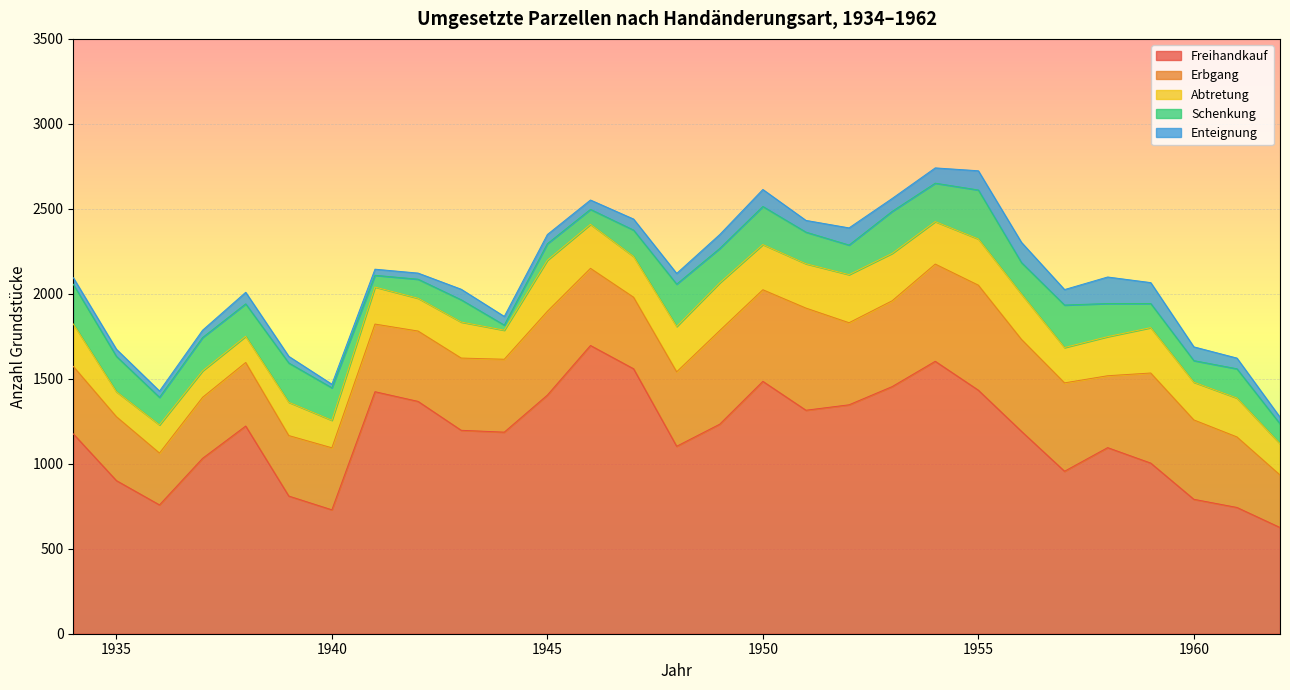

In Erbgang, how many points are higher than both neighbors (excluding endpoints)?

6